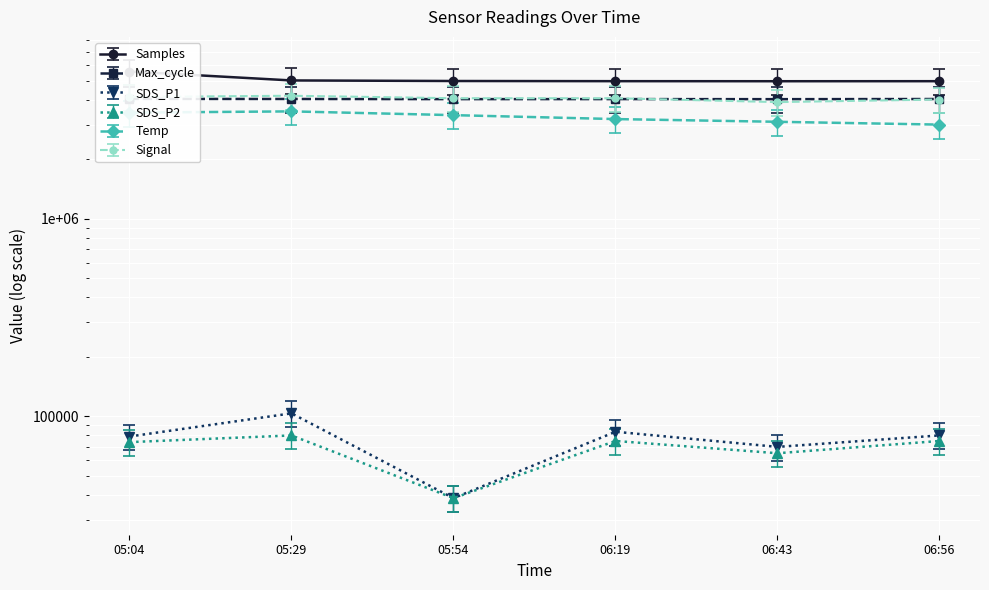

What is the greatest value displayed?

5572256.0